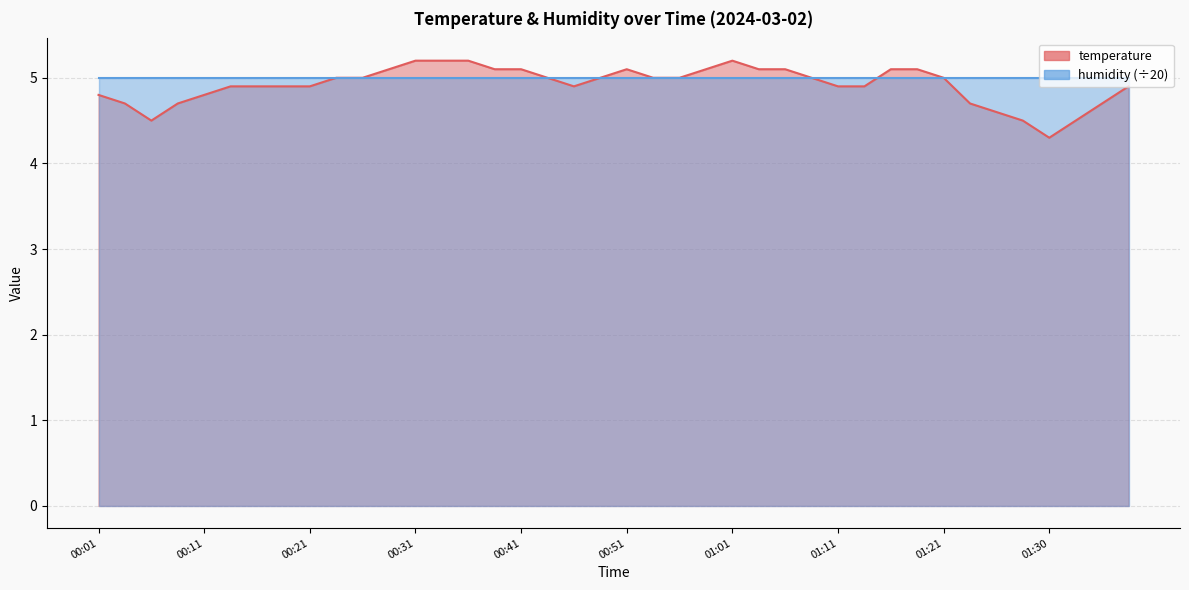

How many interior local valleys (lower than both neighbors) does the data have?

3